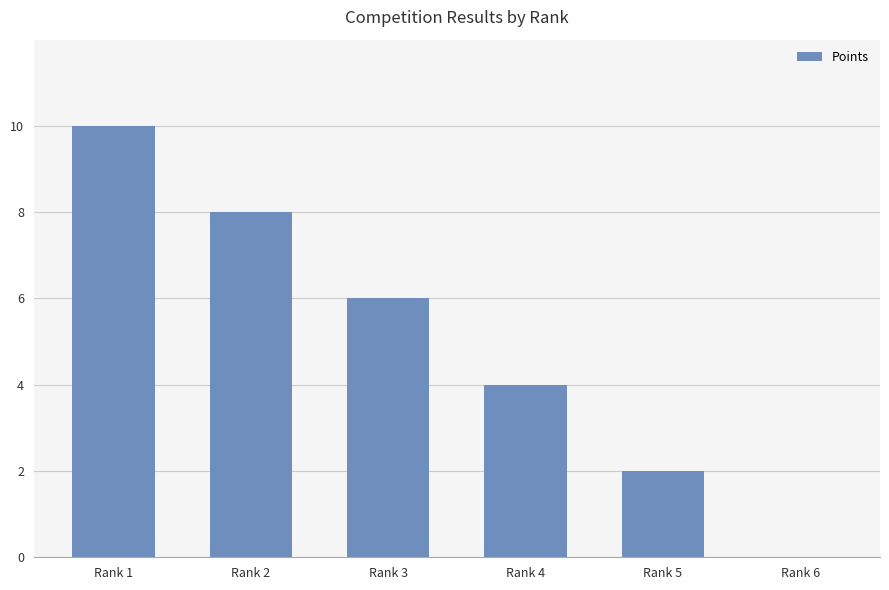

What value does the data have at Rank 2, to the nearest 10?

10